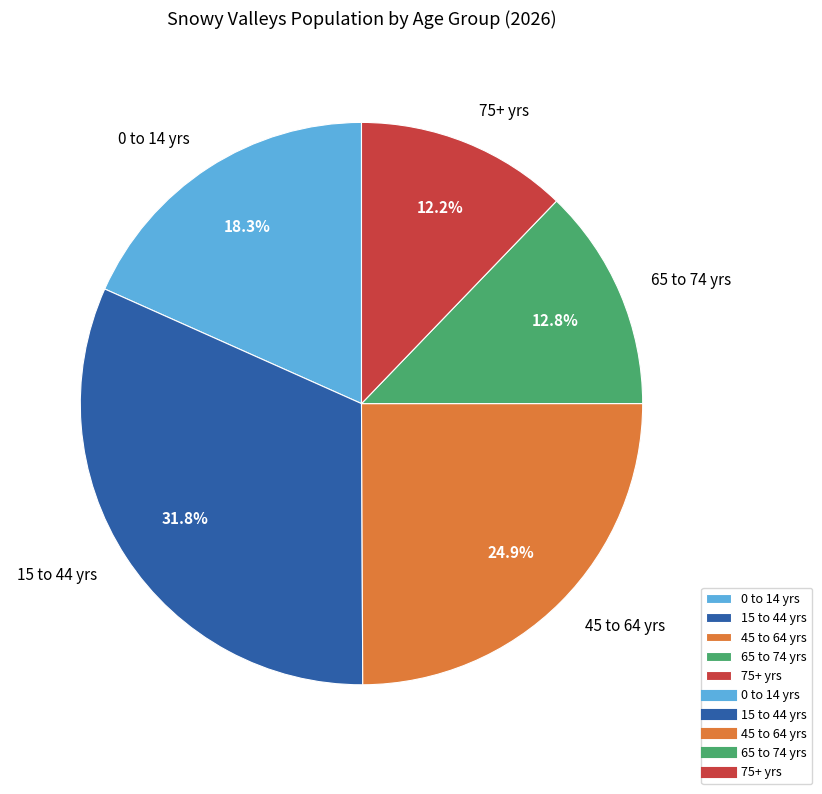

True or false: 65 to 74 yrs accounts for 13% of the total.

True